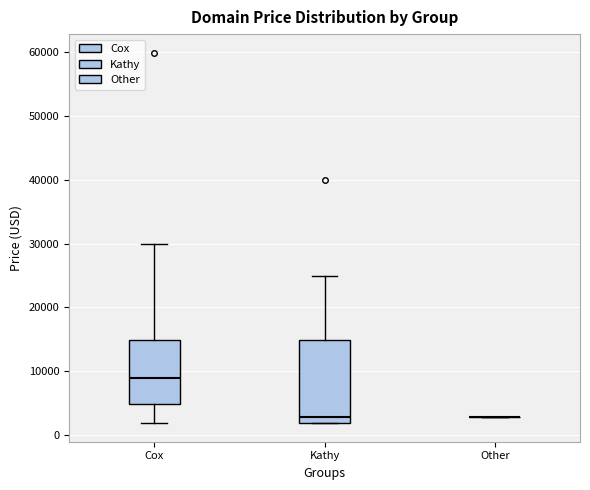

Reading left to right, read every box against the y-axis: the position of its median line, the range the box covers, and the ends of its whiskers. The values are not printed on the chart, so give them approximately, as read against the axis.

Cox: median 9000, box 5000 to 15000, whiskers 2000 to 30000
Kathy: median 3000, box 2000 to 15000, whiskers 2000 to 25000
Other: box collapsed to a line at 3000, whiskers 3000 to 3000